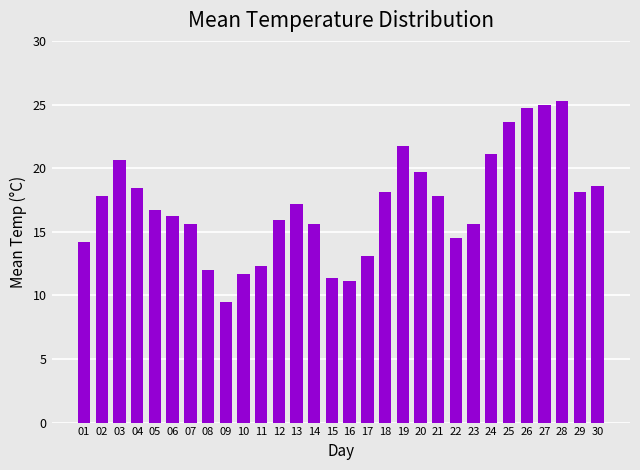

Reading left to right, list all the values displayed in this chart.

01=14.2	02=17.8	03=20.6	04=18.4	05=16.7	06=16.2	07=15.6	08=12.0	09=9.5	10=11.7	11=12.3	12=15.9	13=17.2	14=15.6	15=11.4	16=11.1	17=13.1	18=18.1	19=21.7	20=19.7	21=17.8	22=14.5	23=15.6	24=21.1	25=23.6	26=24.7	27=25.0	28=25.3	29=18.1	30=18.6